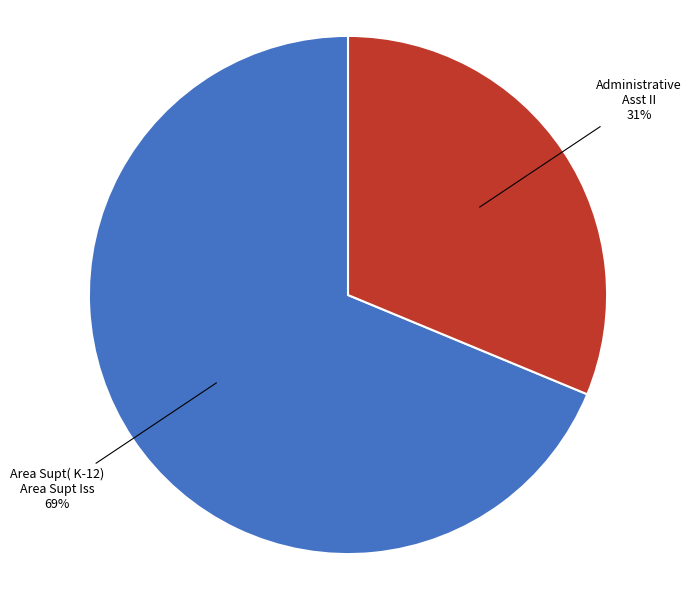

Is it true that Administrative Asst II is 22% of the pie?

False